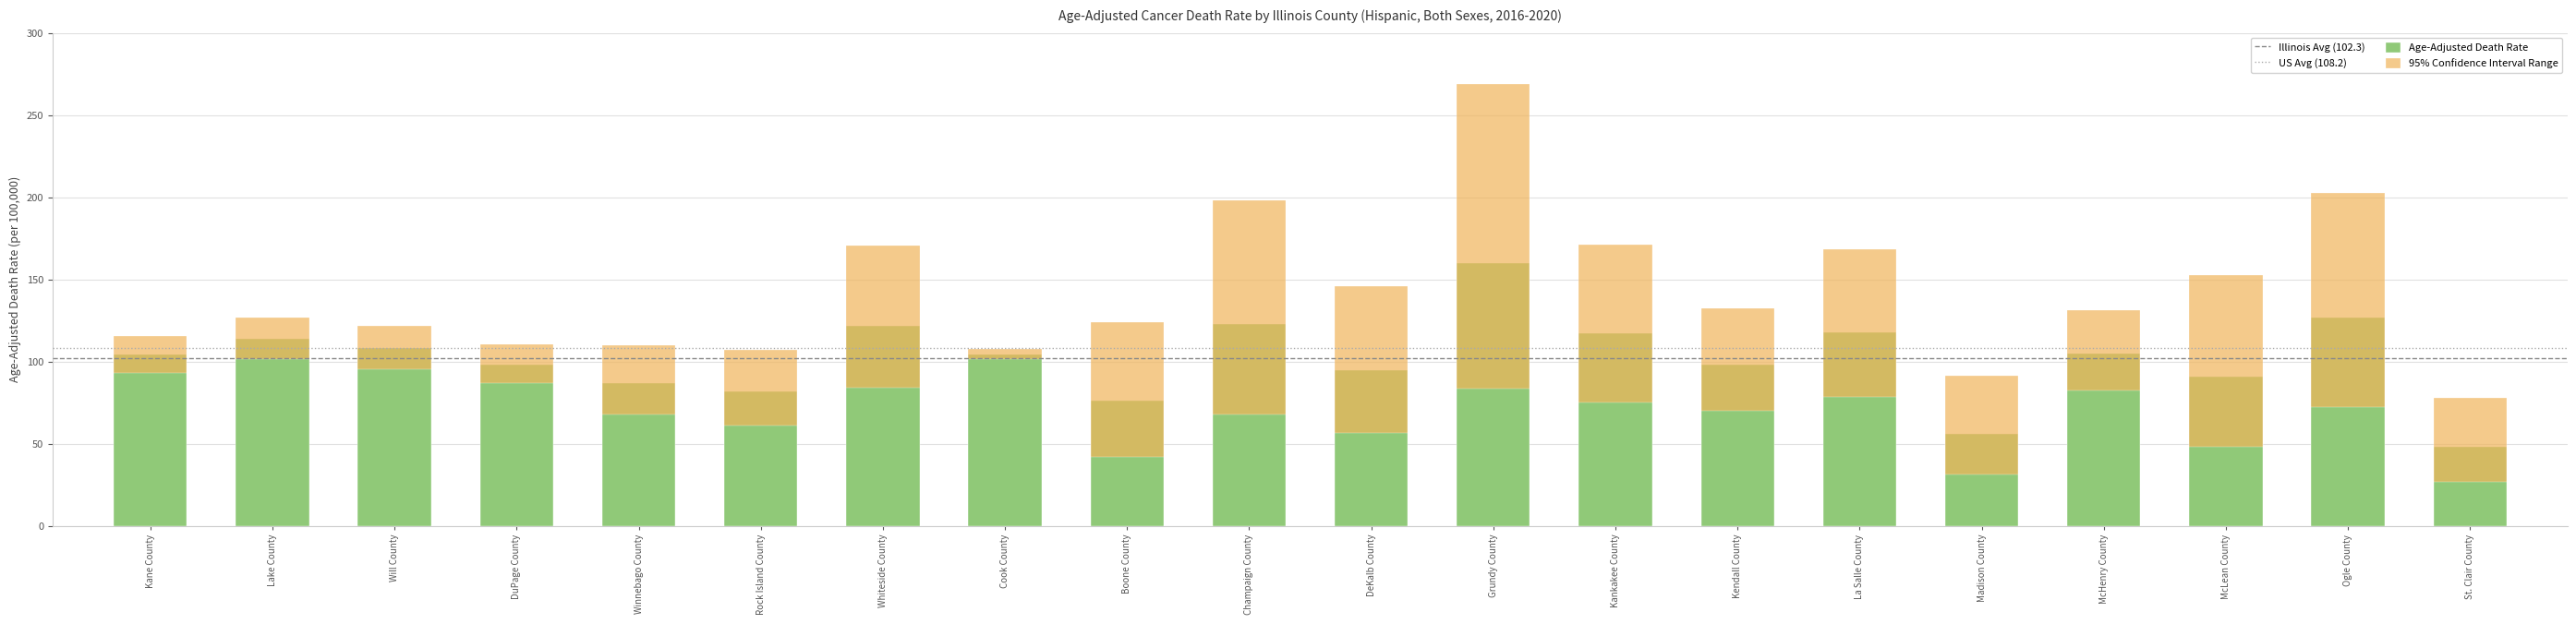

Which series has the largest total across all categories?

Upper CI